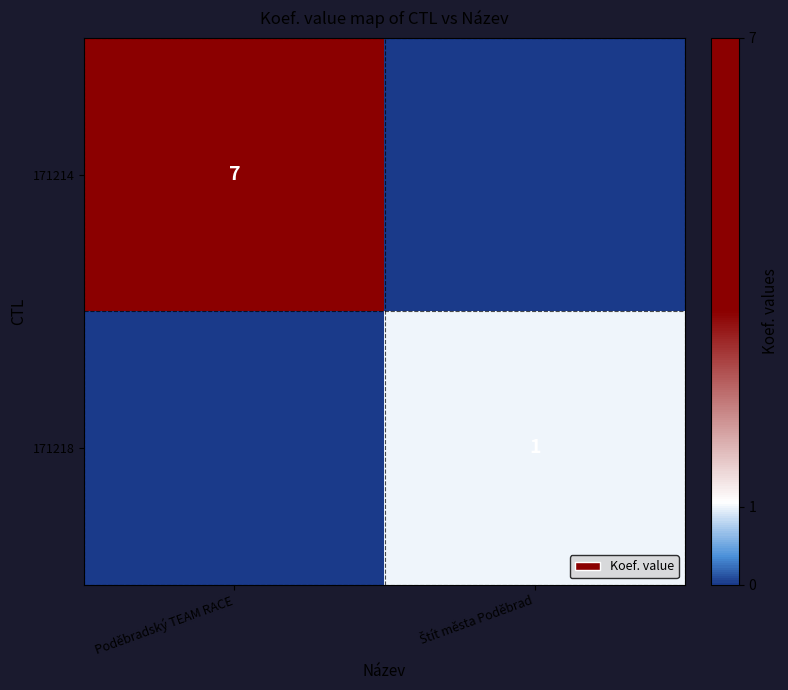

At which category is the sum across all series the highest?

Poděbradský TEAM RACE